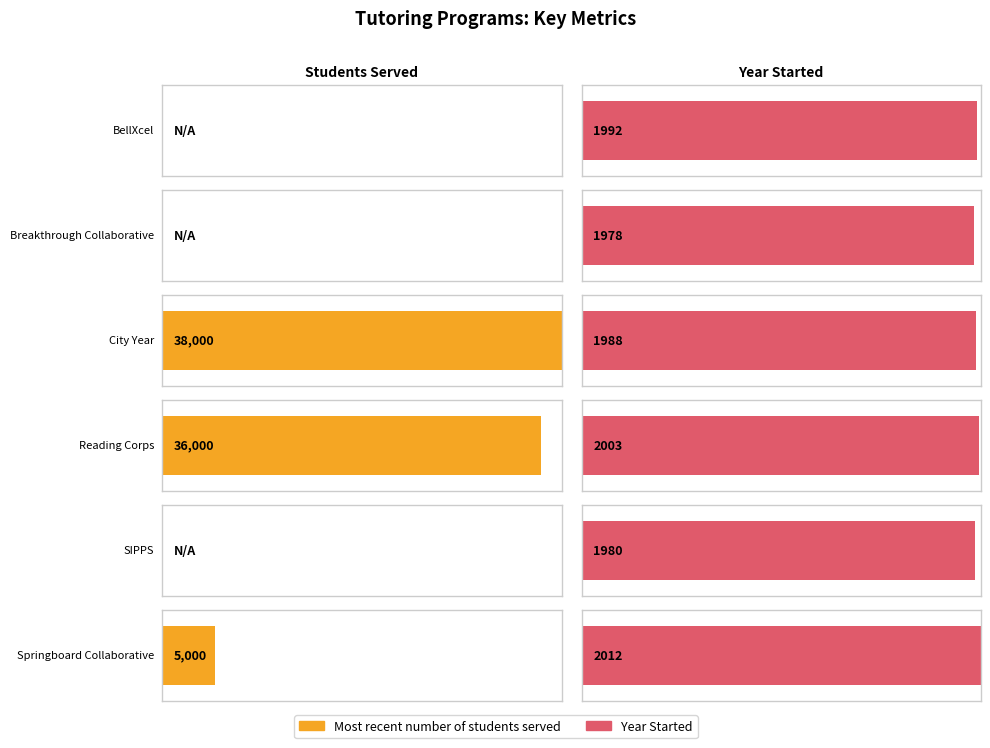

Rank the categories by Year Started value from lowest to highest.

Breakthrough Collaborative, SIPPS, City Year, BellXcel, Reading Corps, Springboard Collaborative